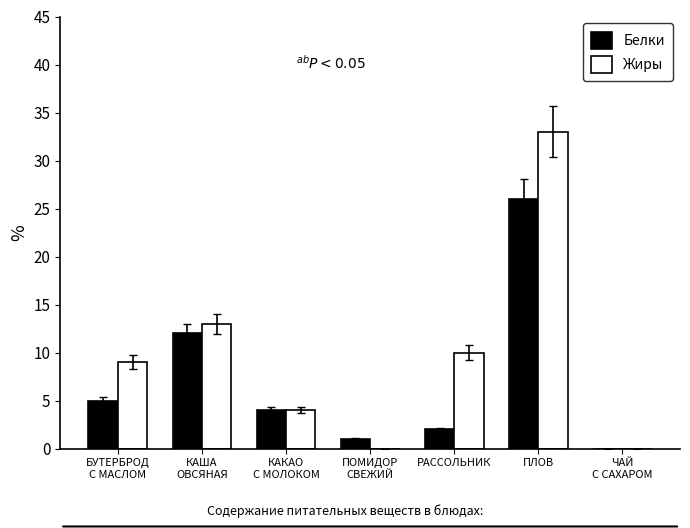

How many categories are shown in the chart?

7